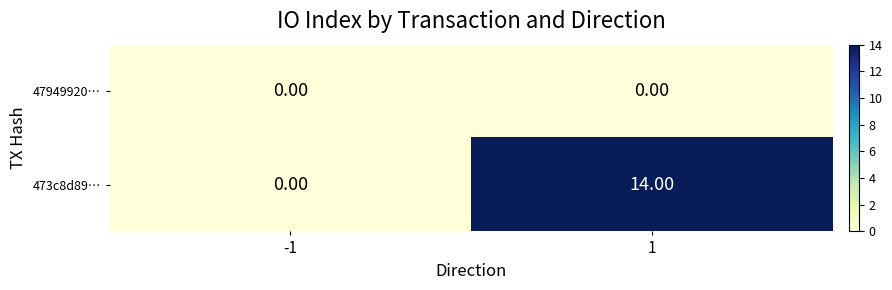

Rank the series by their maximum value, from lowest to highest.

47949920…, 473c8d89…